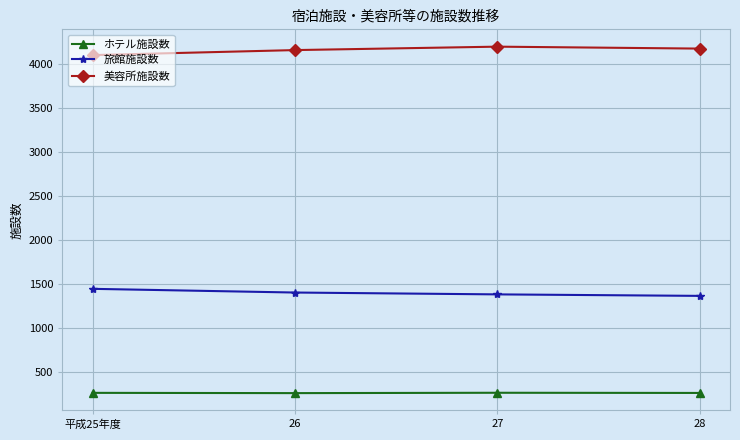

What is the average value of the ホテル施設数 series?

260